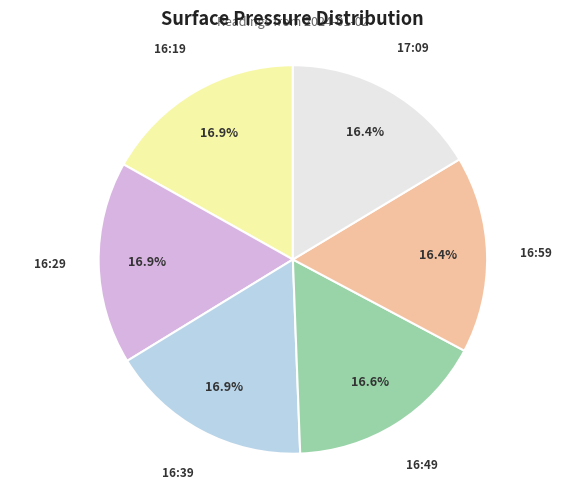

Does any single category account for the majority?

No